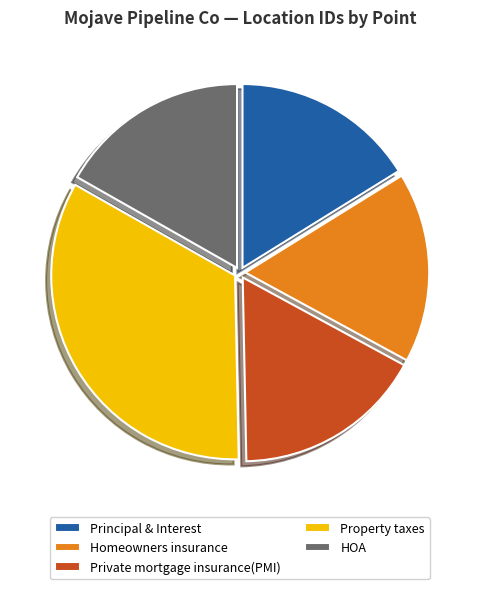

Is there a majority slice in this chart?

No